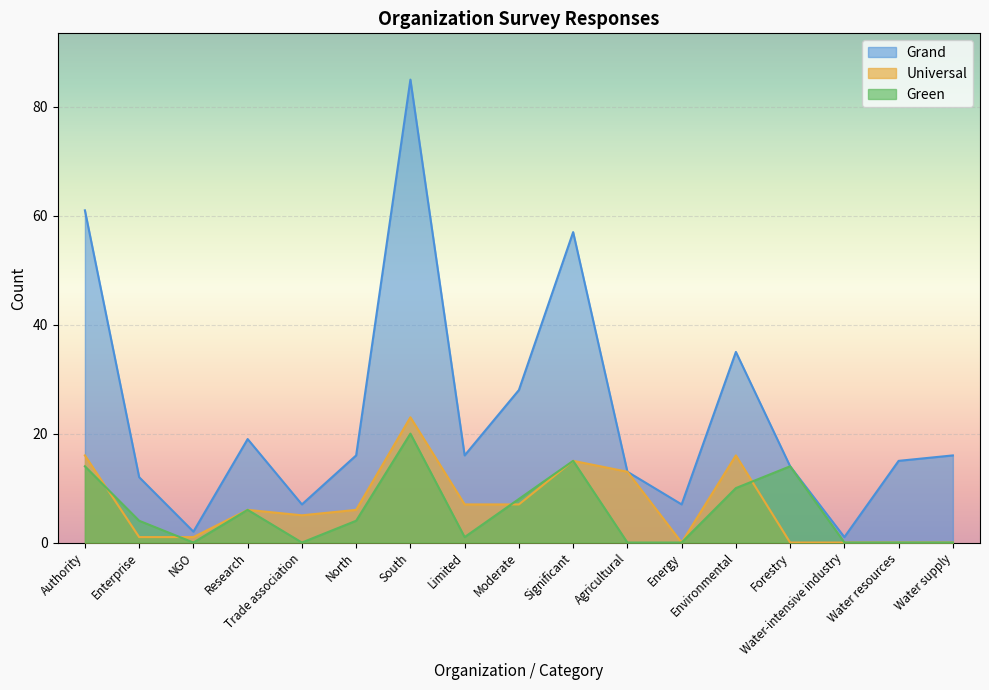

Rank the categories by Universal value from highest to lowest.

South, Authority, Environmental, Significant, Agricultural, Limited, Moderate, Research, North, Trade association, Enterprise, NGO, Energy, Forestry, Water-intensive industry, Water resources, Water supply